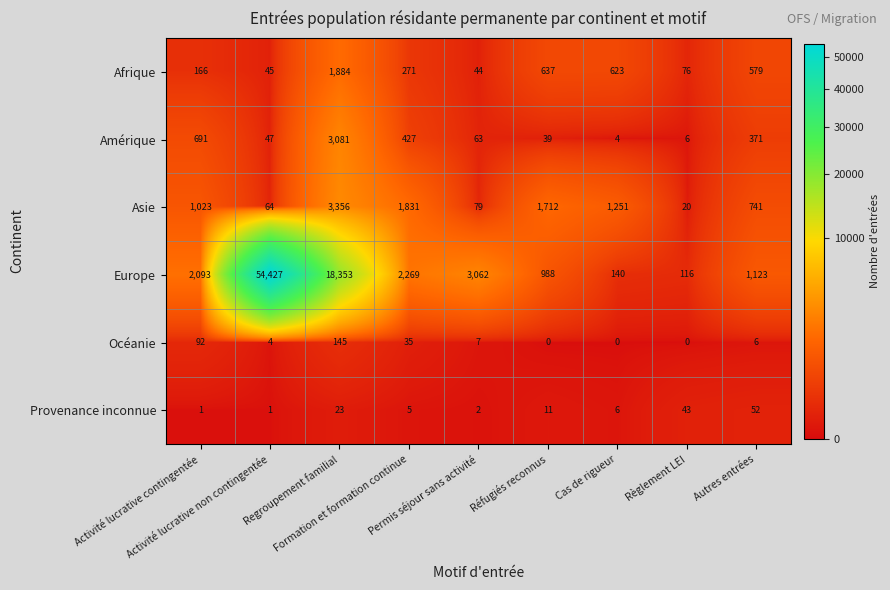

What is the maximum value shown in the chart?

54427